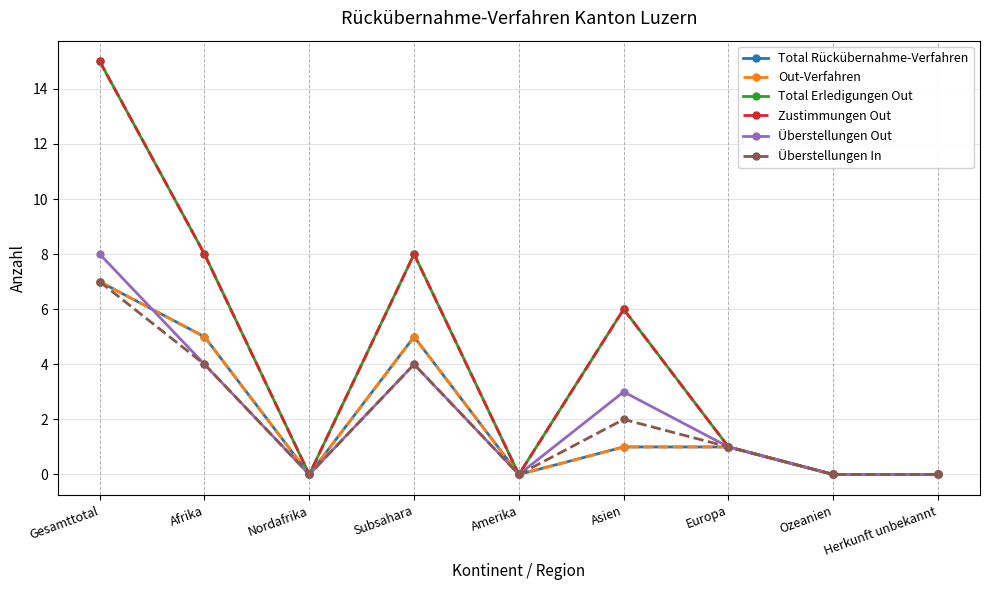

Does the chart have visible grid lines?

Yes